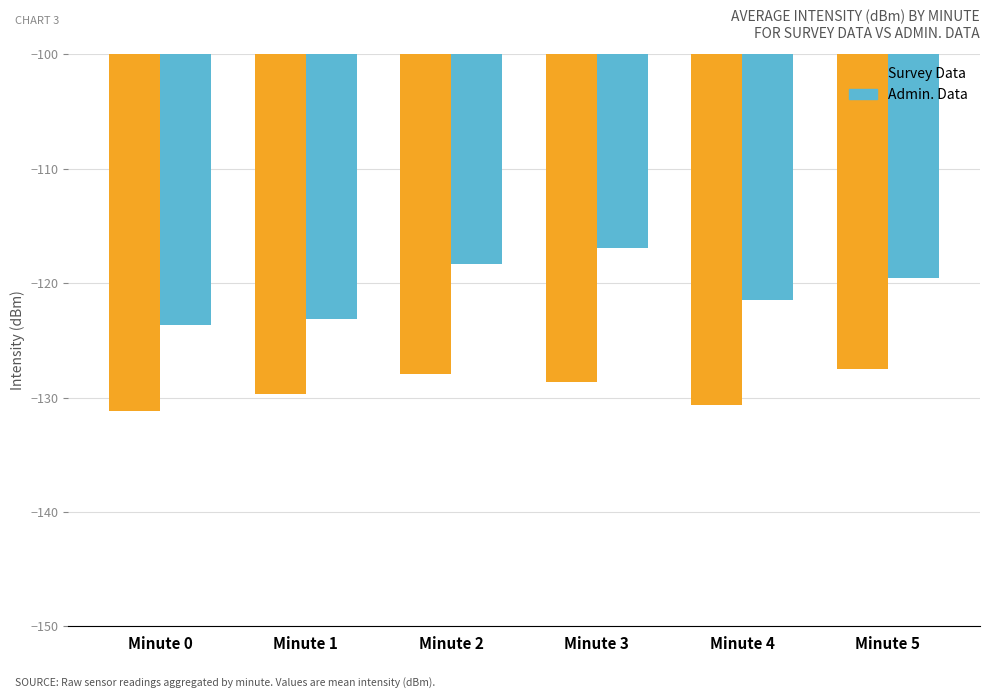

What is the highest value of the Admin. Data series?

-116.9